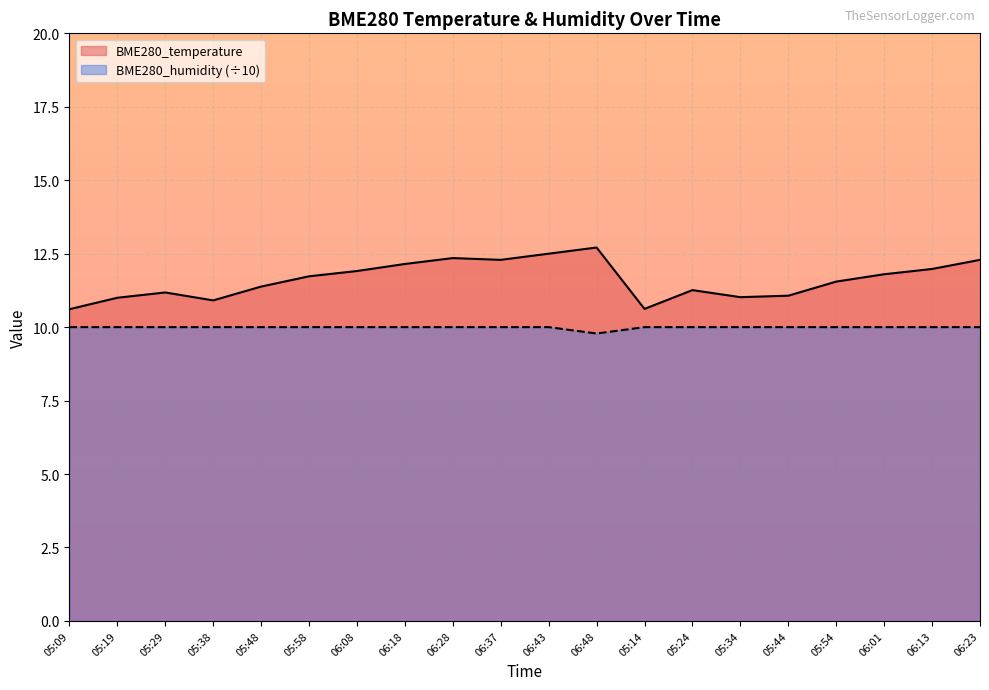

Rank the series by their maximum value, from lowest to highest.

BME280_humidity (÷10), BME280_temperature